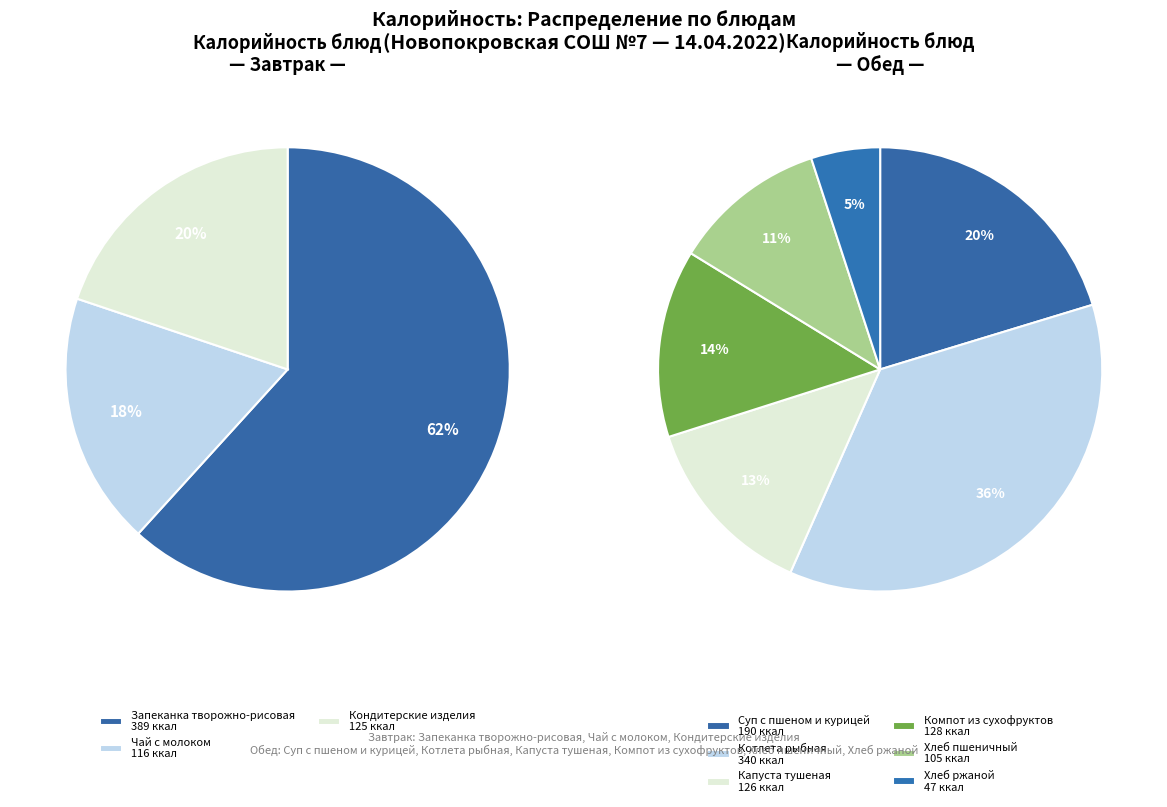

Between Чай с молоком and Хлеб ржаной, which is larger?

Чай с молоком